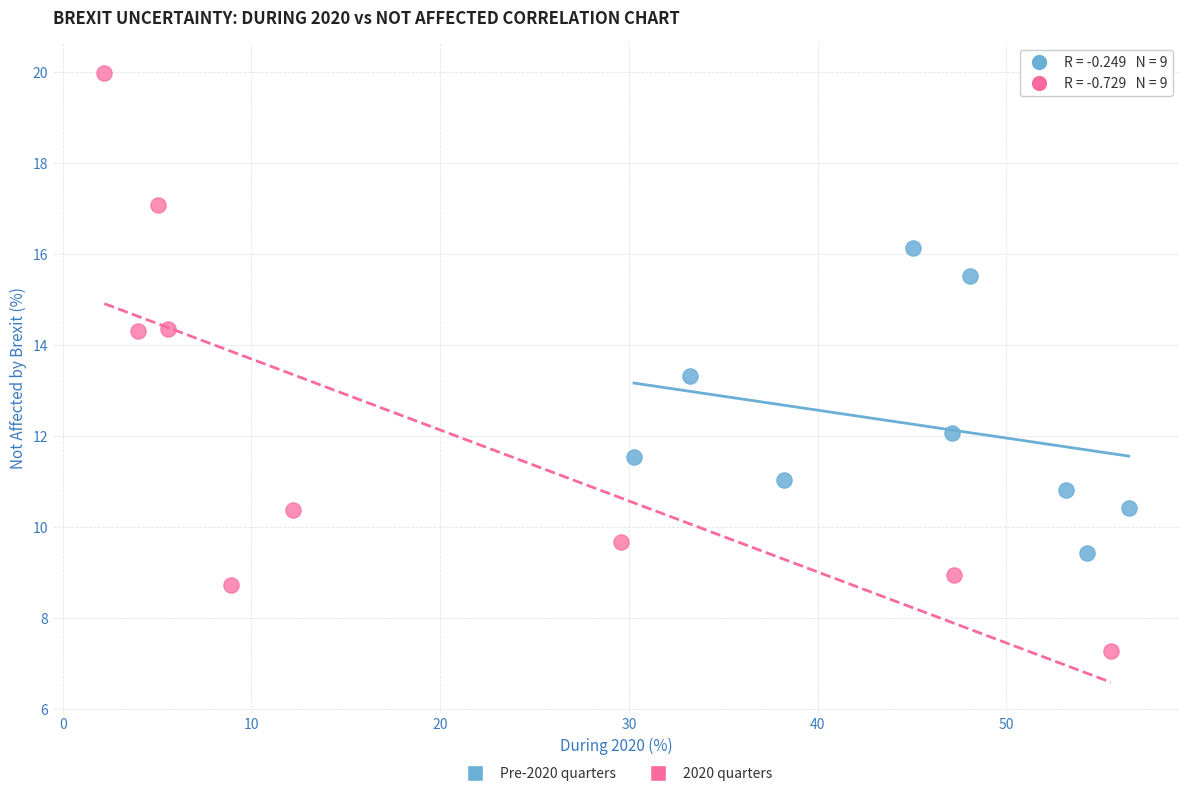

Which series has the widest spread of Y values?

2020 quarters